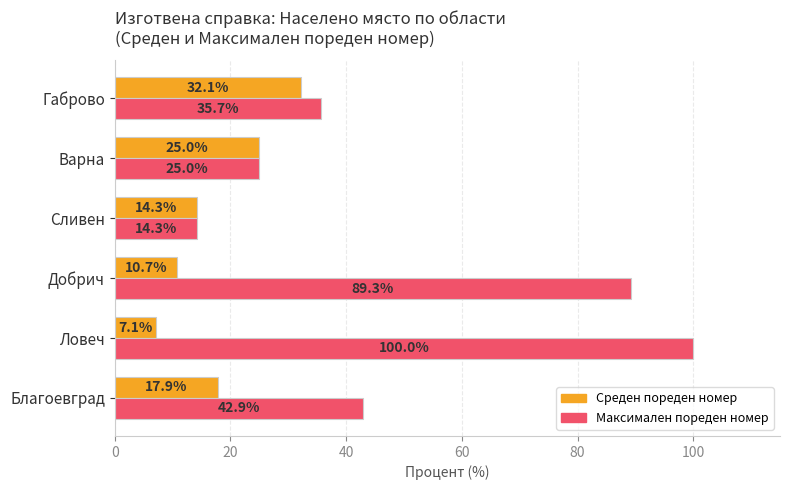

Between Добрич and Сливен, which series saw the biggest shift?

Максимален пореден номер